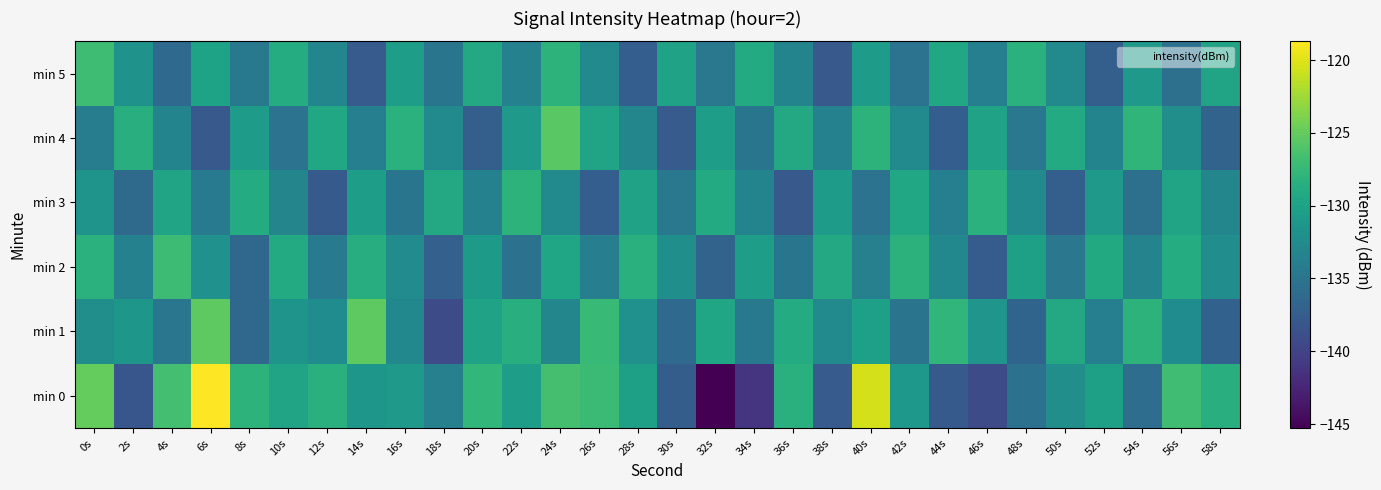

What is the spread (max minus min) of values at 14s?

12.4